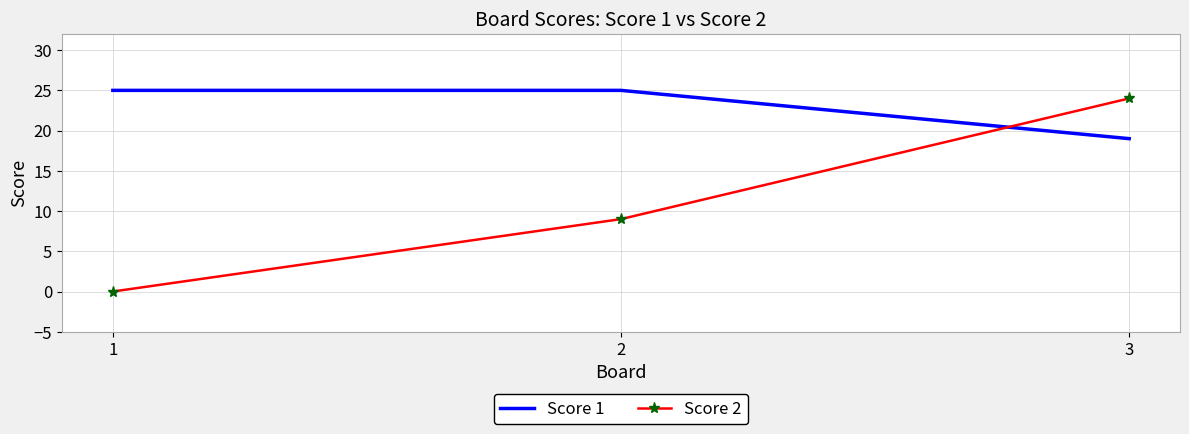

The Score 1 series shows 6 at 3. True or false?

False